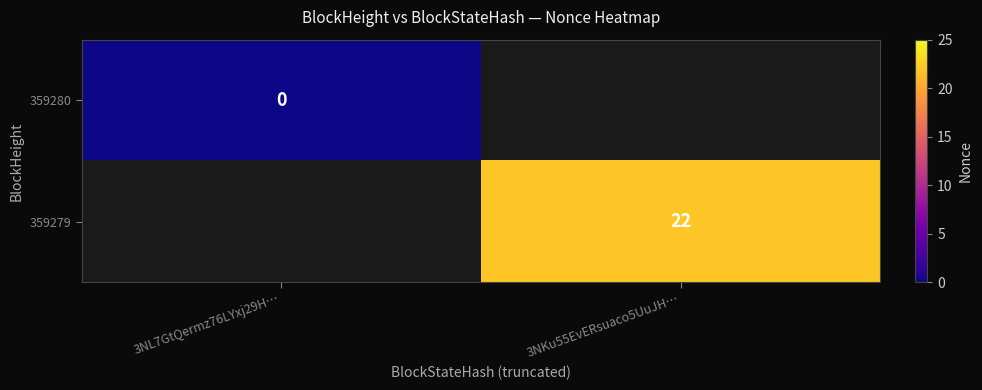

Rank the series by their maximum value, from lowest to highest.

359280, 359279